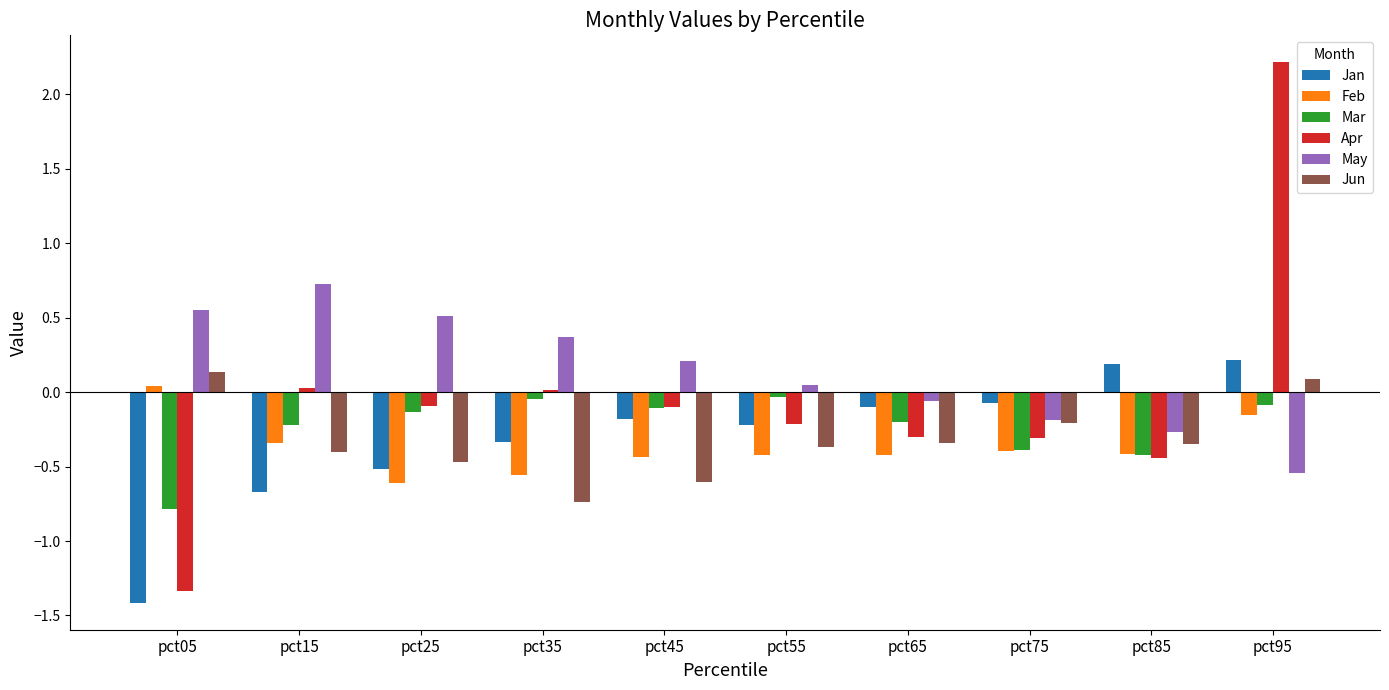

The Jan series shows -0.1 at pct65. True or false?

True